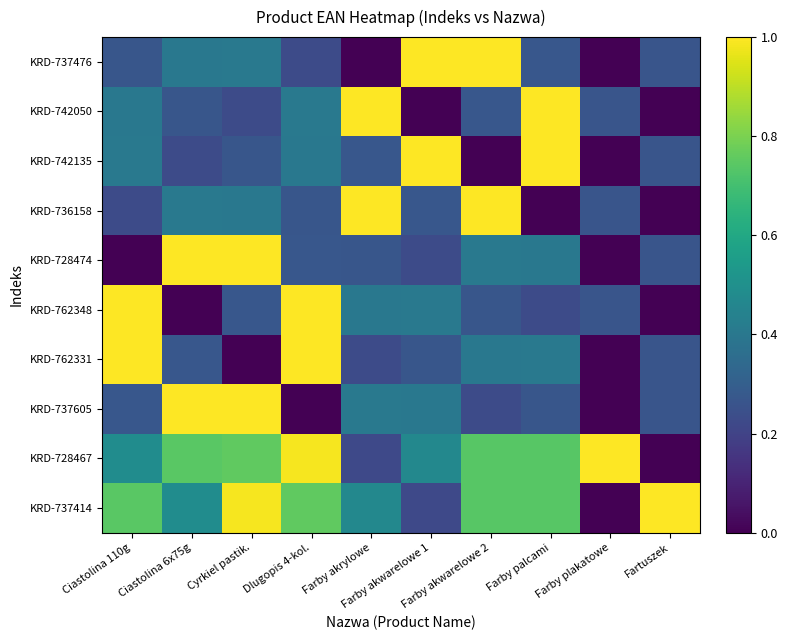

Rank the series at Cyrkiel pastik. from highest to lowest value.

KRD-737605, KRD-728474, KRD-737414, KRD-728467, KRD-737476, KRD-736158, KRD-762348, KRD-742135, KRD-742050, KRD-762331